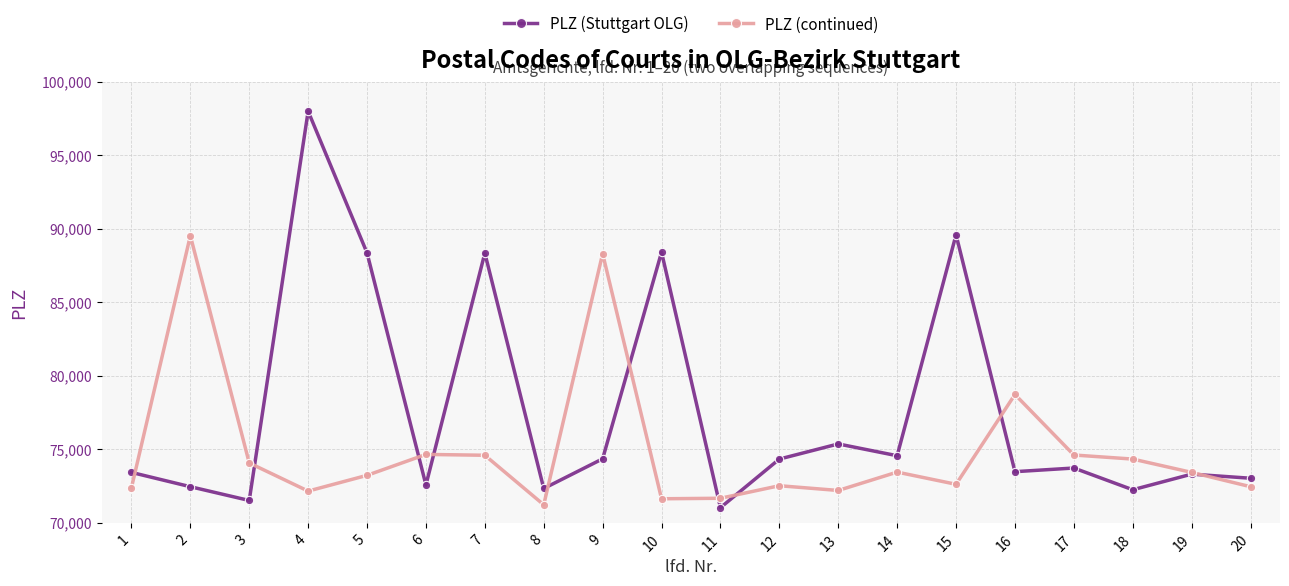

What is the difference between the second highest and minimum values in the PLZ (continued) series?

17070